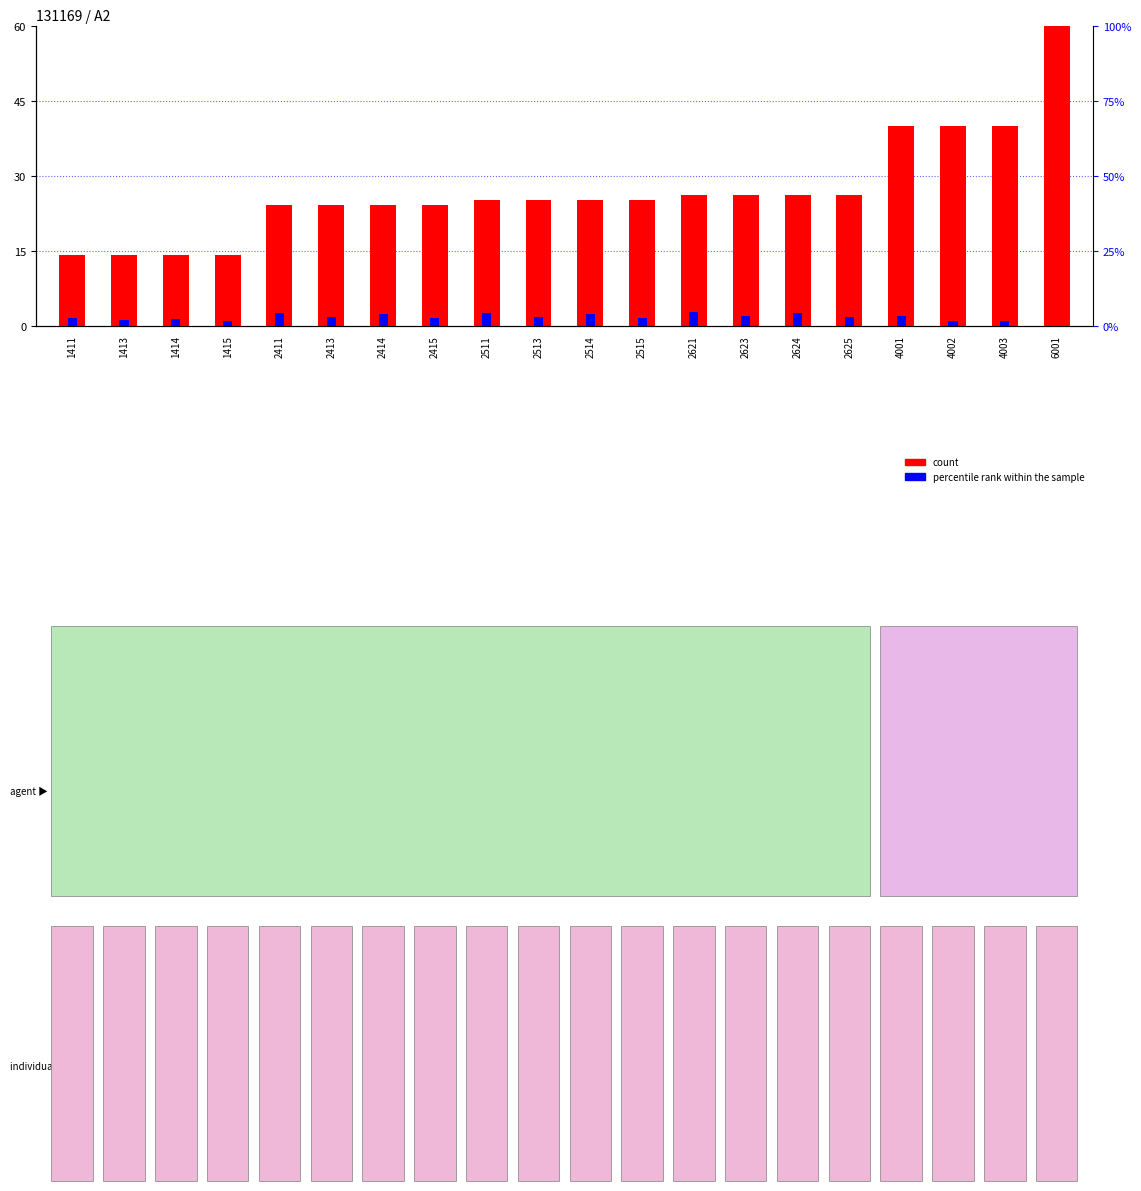

What is the value of the count bar at the 13th from the left?

26.2